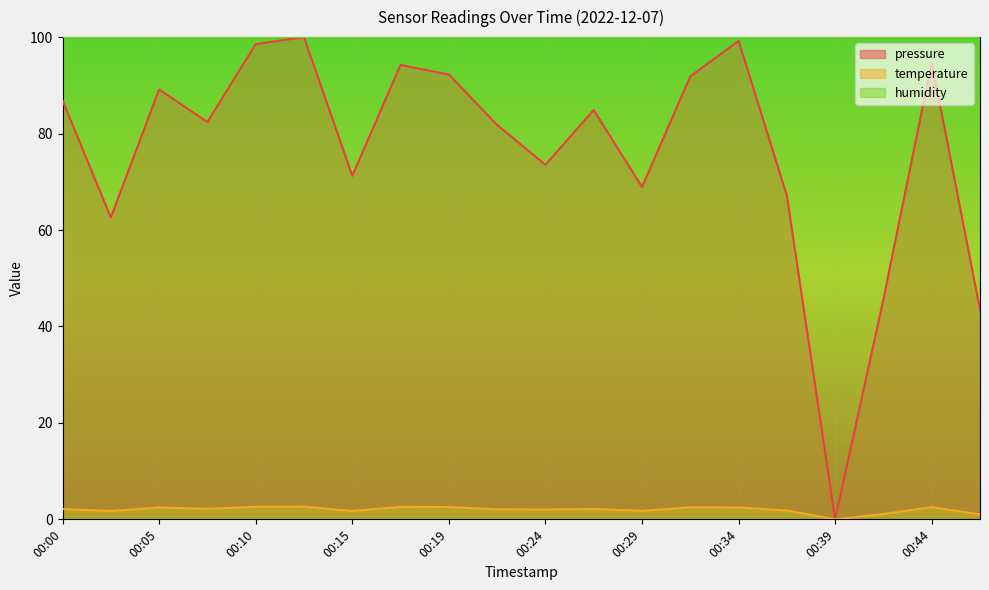

True or false: temperature has a value of 2.1 at 00:22.

True